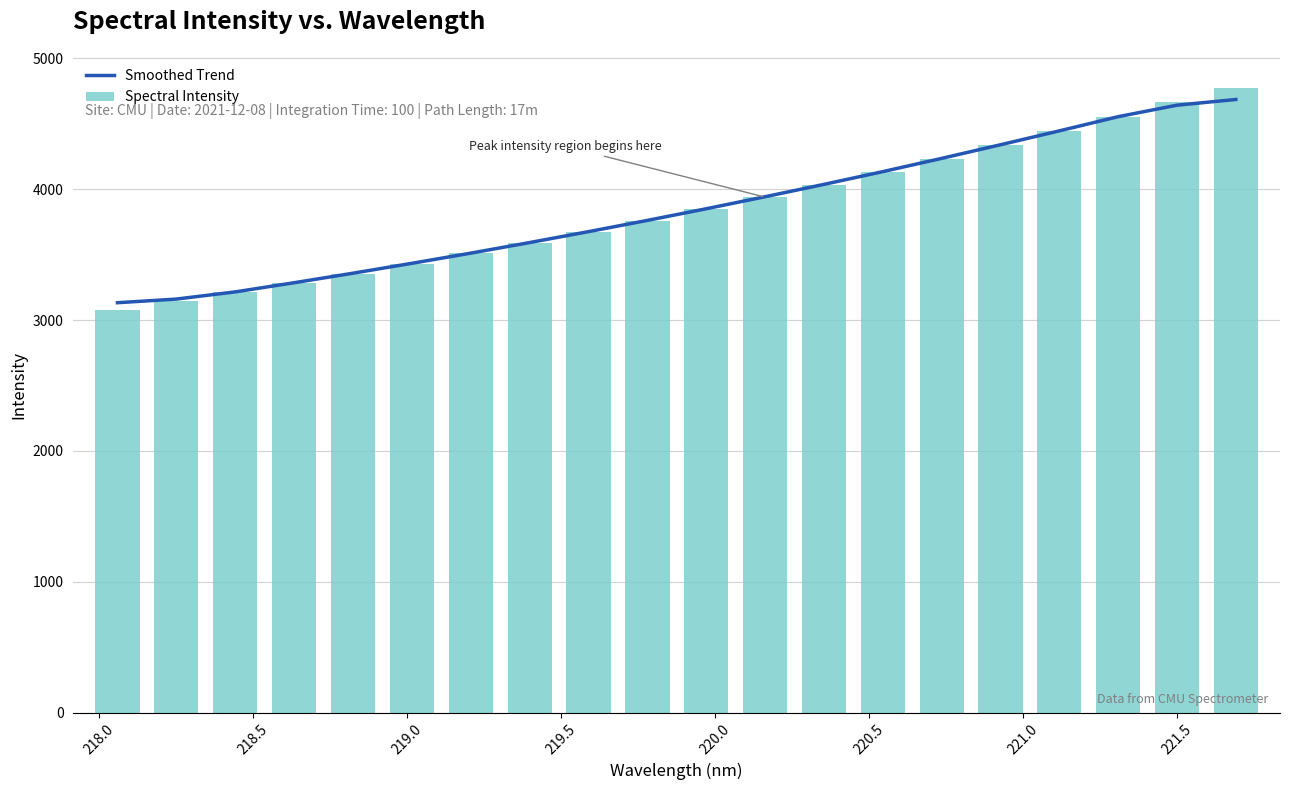

What is the sum of all Spectral Intensity values?

76971.8